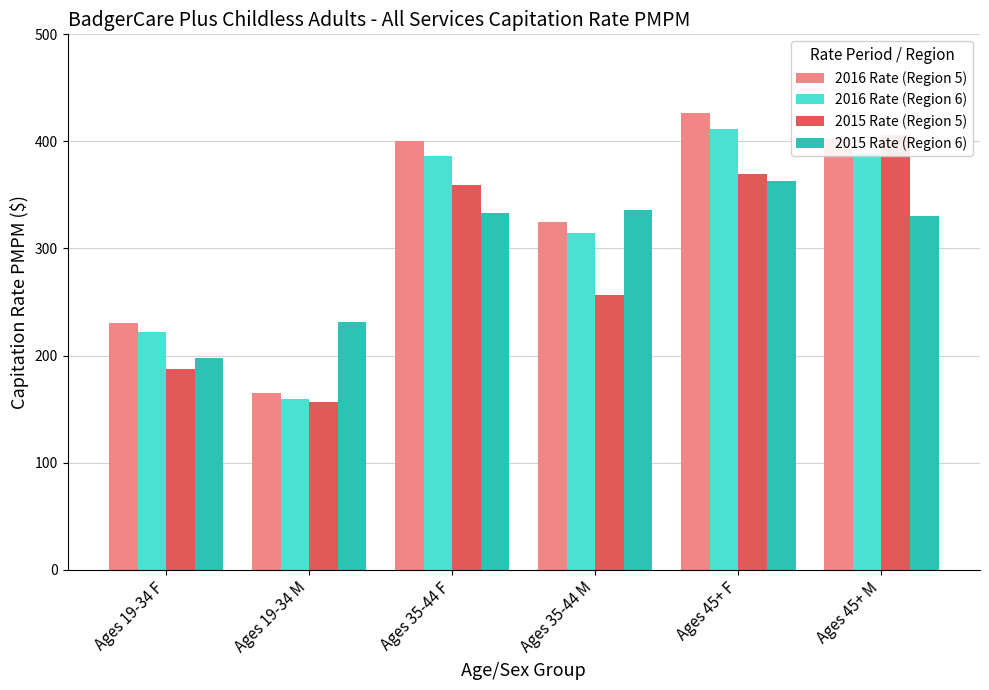

Which series has the largest range (max minus min)?

2016 Rate (Region 5)